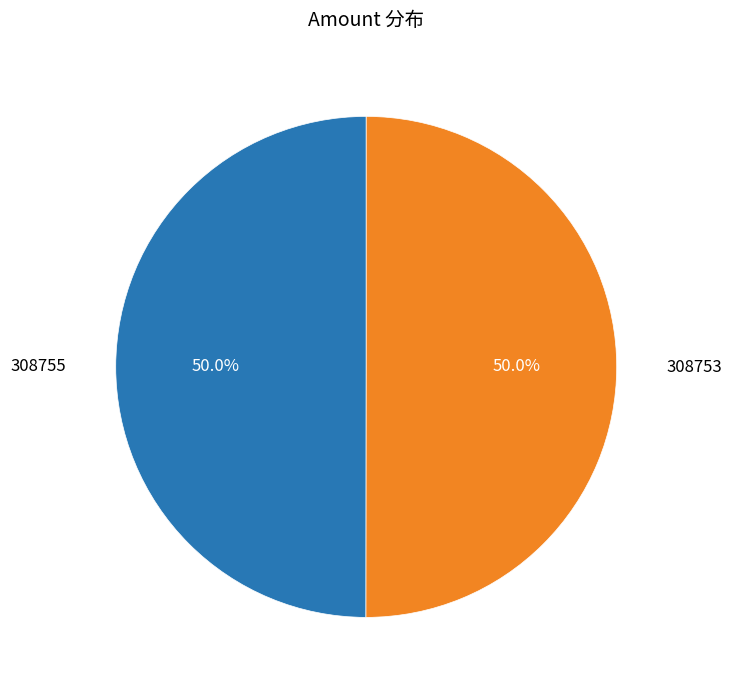

Which category has the smallest portion of the pie?

308755